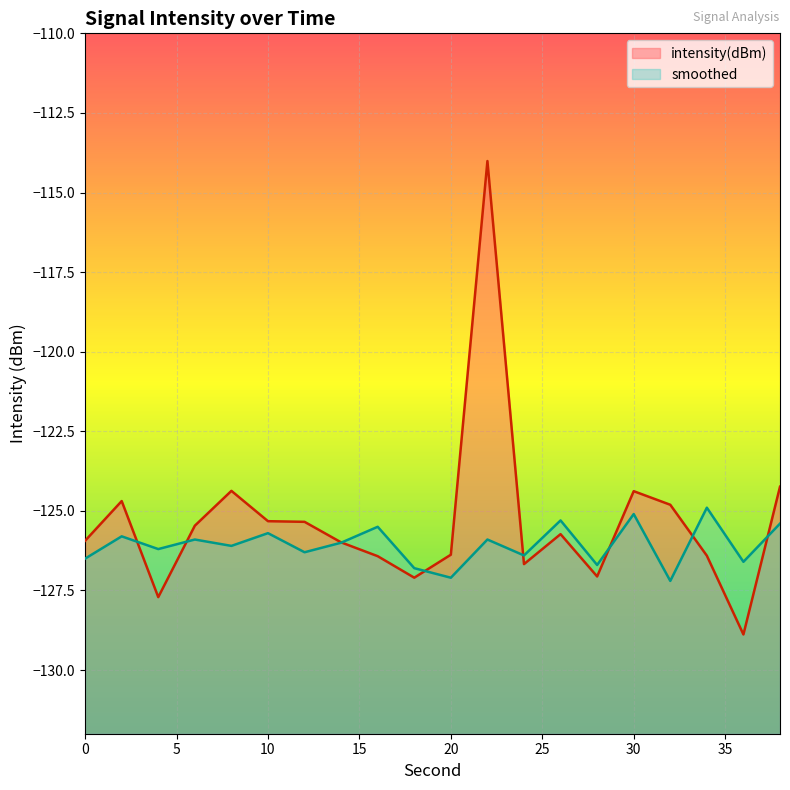

What is the difference between the maximum and minimum values in the intensity(dBm) series?

14.9